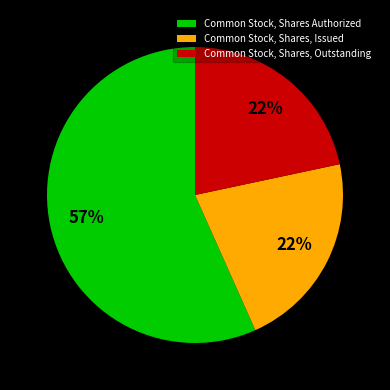

What percentage is the Common Stock, Shares, Issued slice, to the nearest percent?

22%